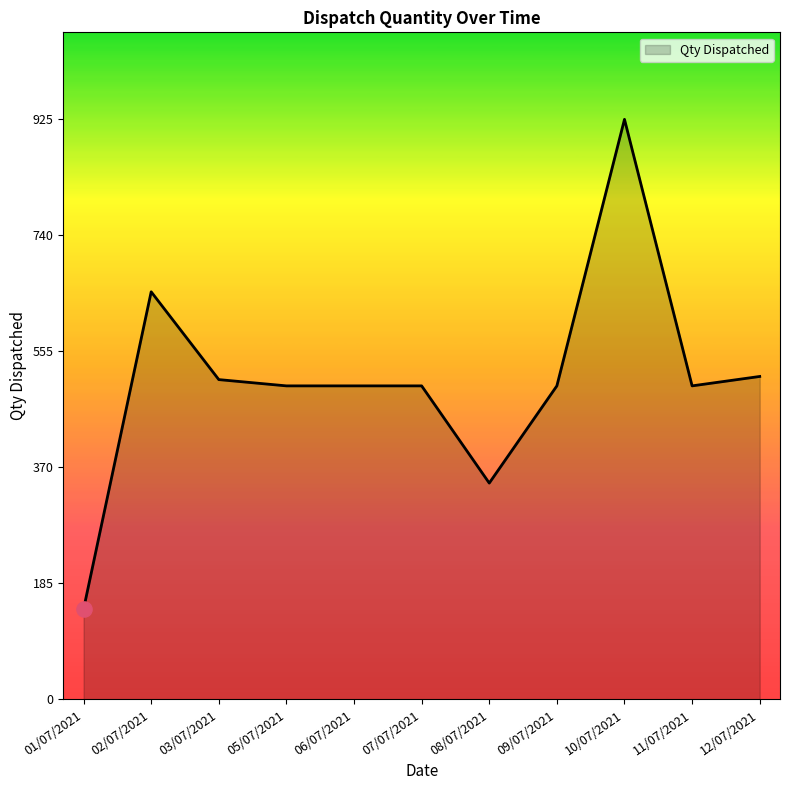

Between 08/07/2021 and 10/07/2021, which is larger?

10/07/2021